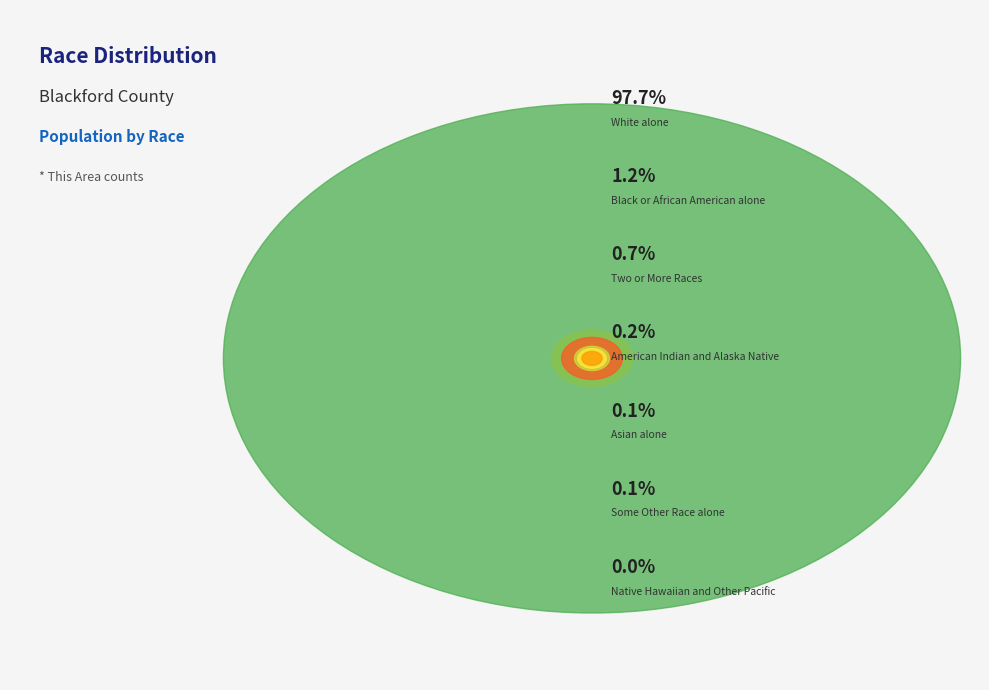

The Black or African American alone slice represents 1% of the pie. True or false?

True